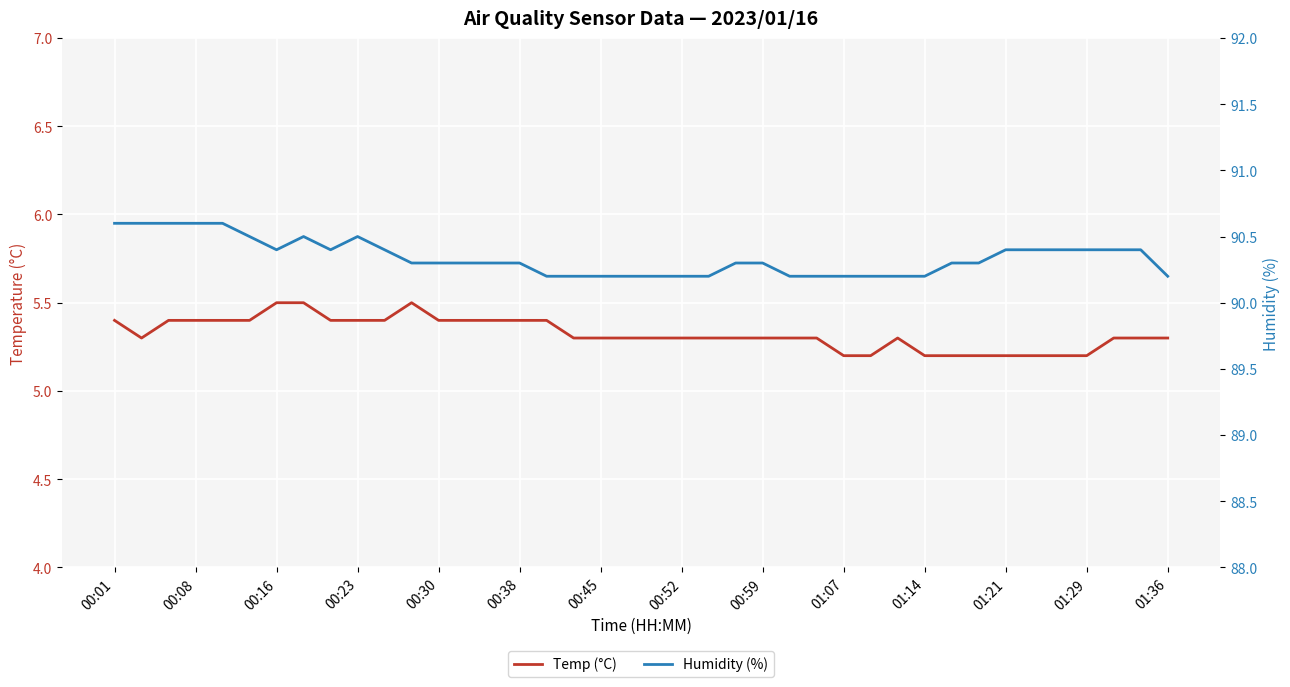

What position from the right is 26?

14